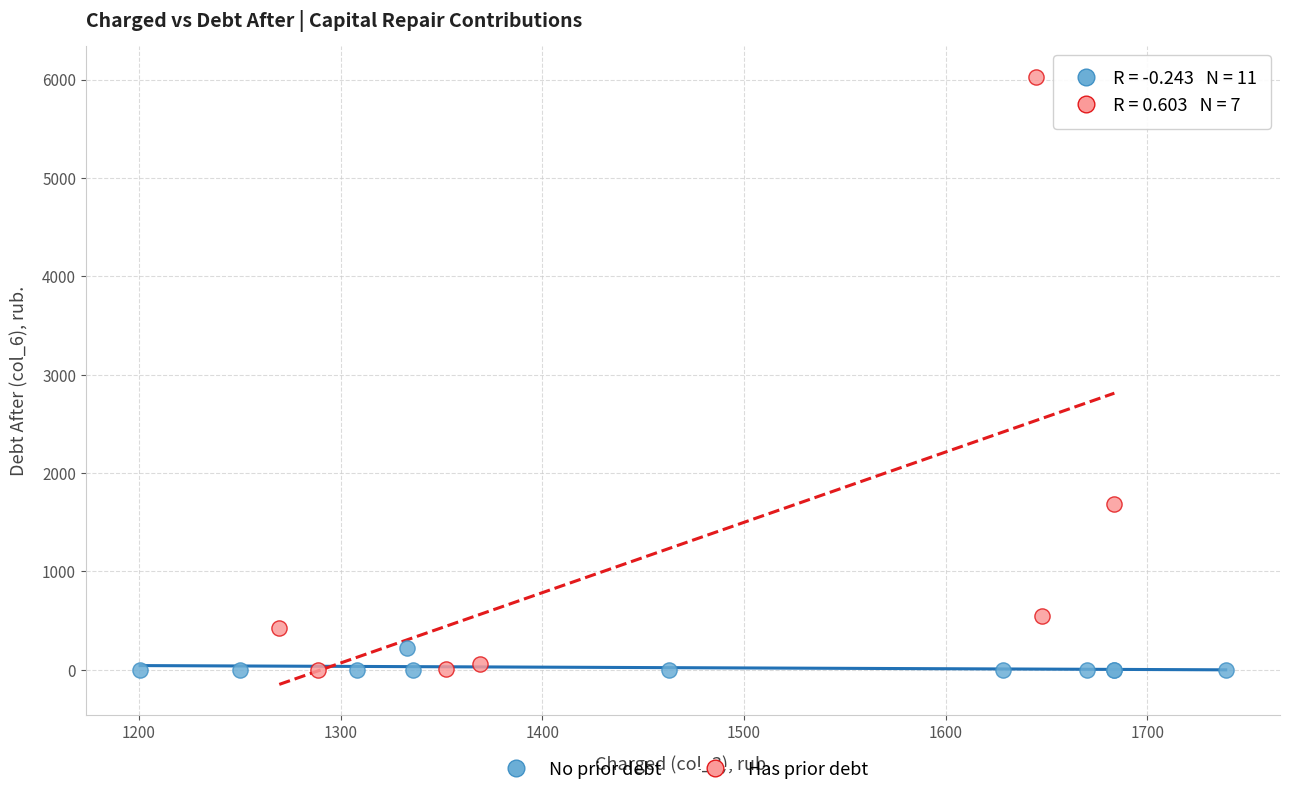

Which series has the widest spread of Y values?

Has prior debt